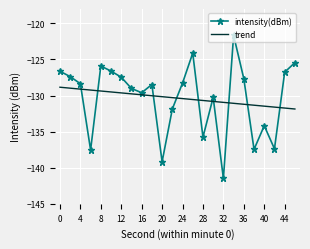

Where is the first local maximum for intensity(dBm)?

8